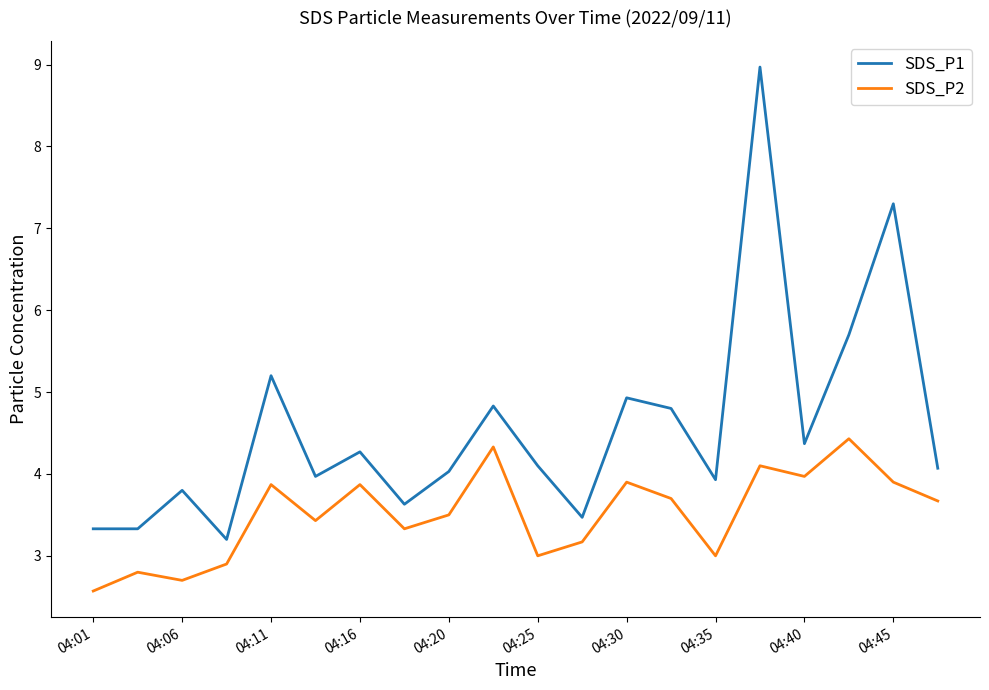

What is the minimum value for SDS_P2?

2.6